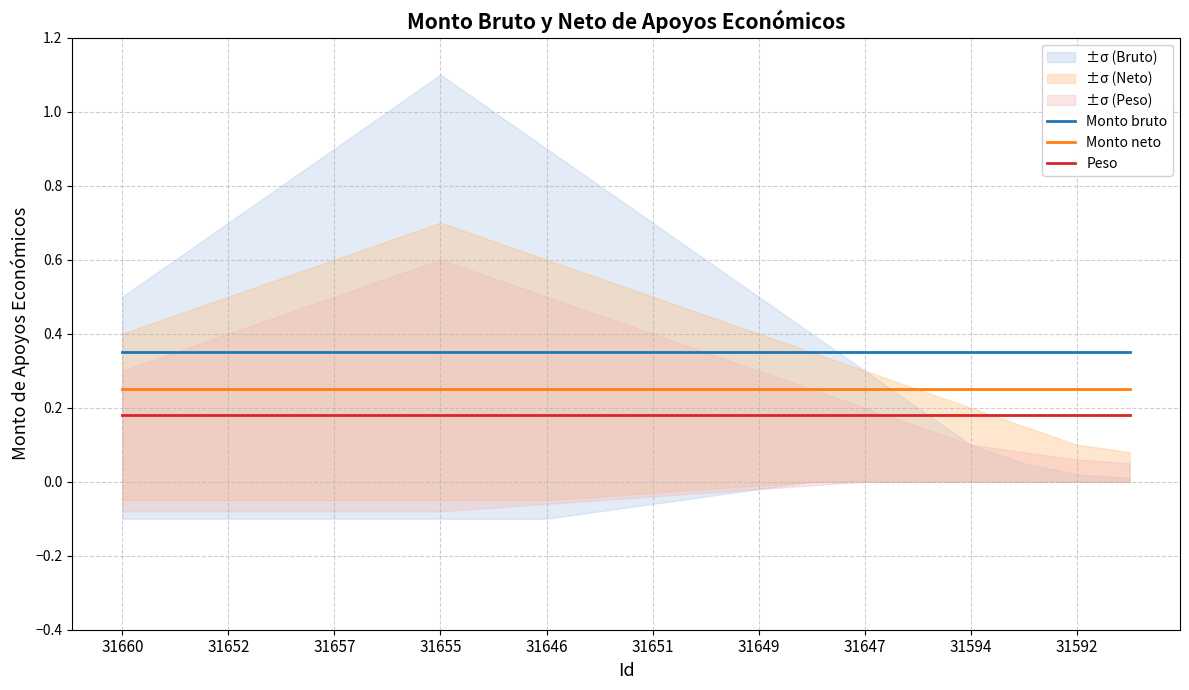

True or false: Monto bruto and Monto neto cross at least once.

False